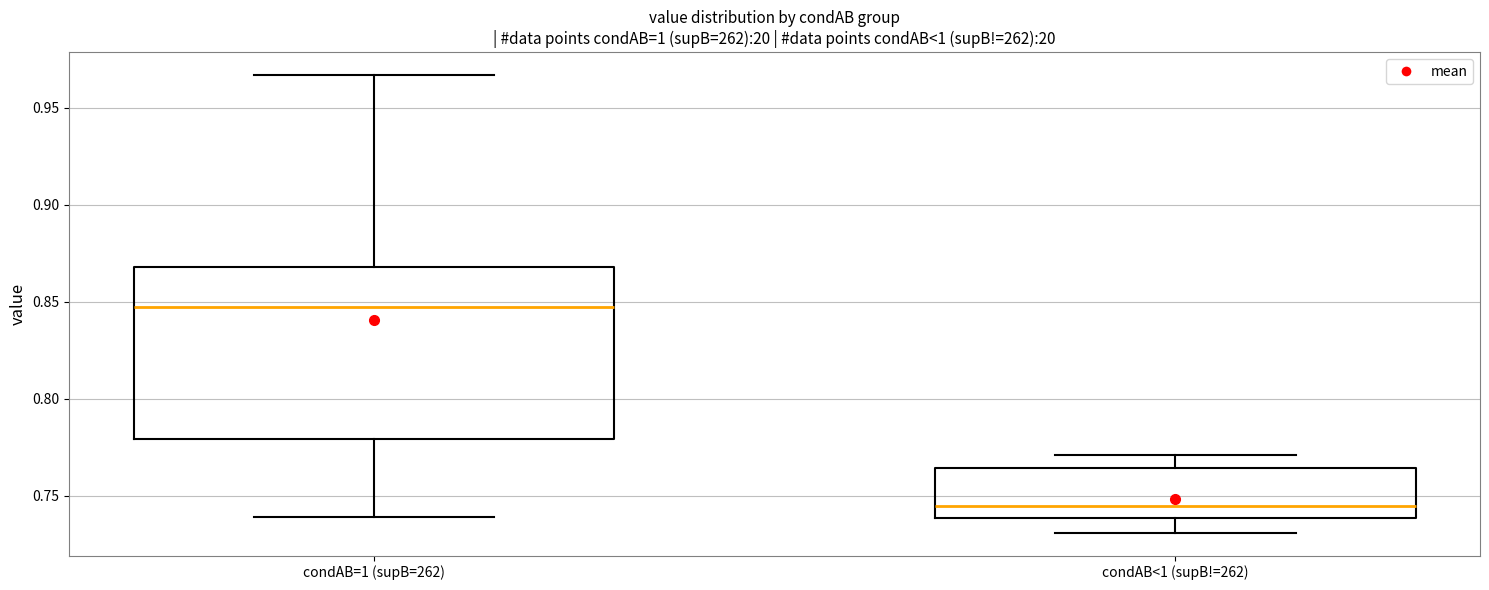

Reading left to right, transcribe this box plot: for each box, give where its median line is, the range the box spans, and where its two whiskers end, as read against the y-axis. The values are not printed on the chart, so give them approximately, as read against the axis.

condAB=1 (supB=262): median 0.845, box 0.780 to 0.870, whiskers 0.740 to 0.965
condAB<1 (supB!=262): median 0.745, box 0.740 to 0.765, whiskers 0.730 to 0.770